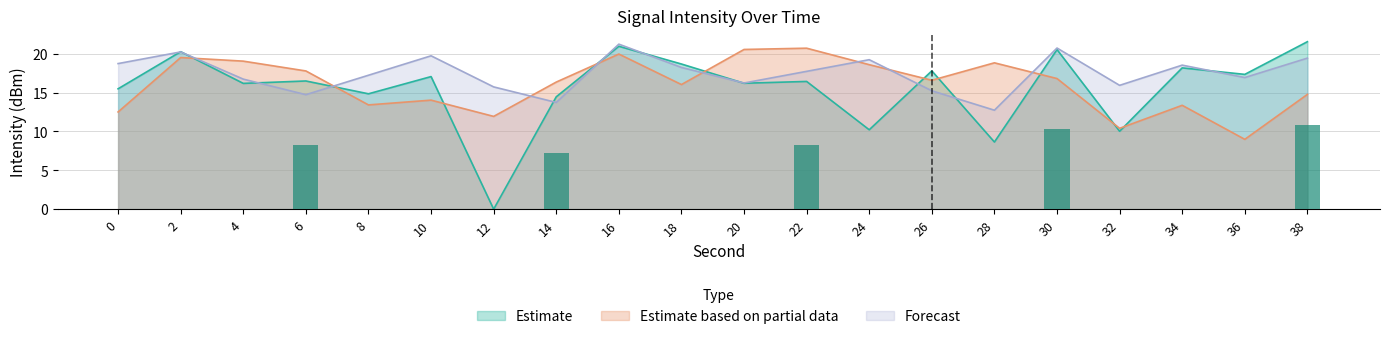

Where does the Estimate series first go above 16?

2